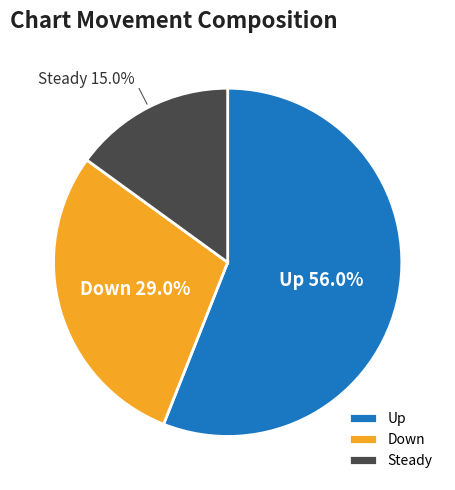

To the nearest percent, what is the average slice percentage?

33%